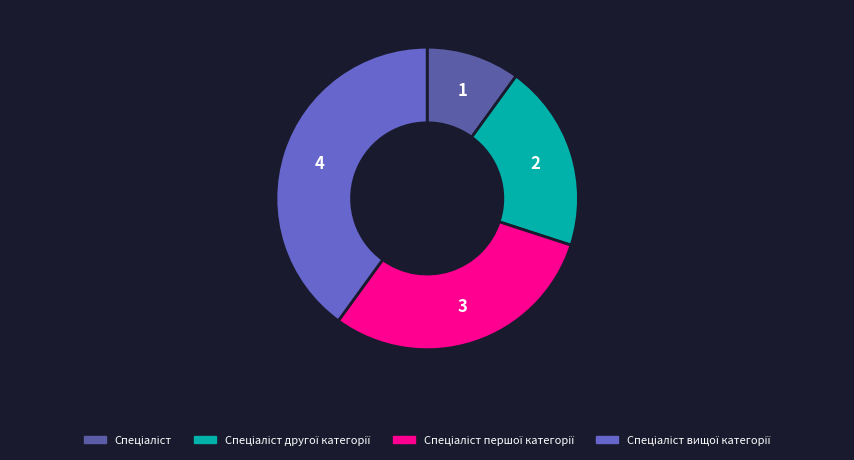

Is there a majority slice in this chart?

No